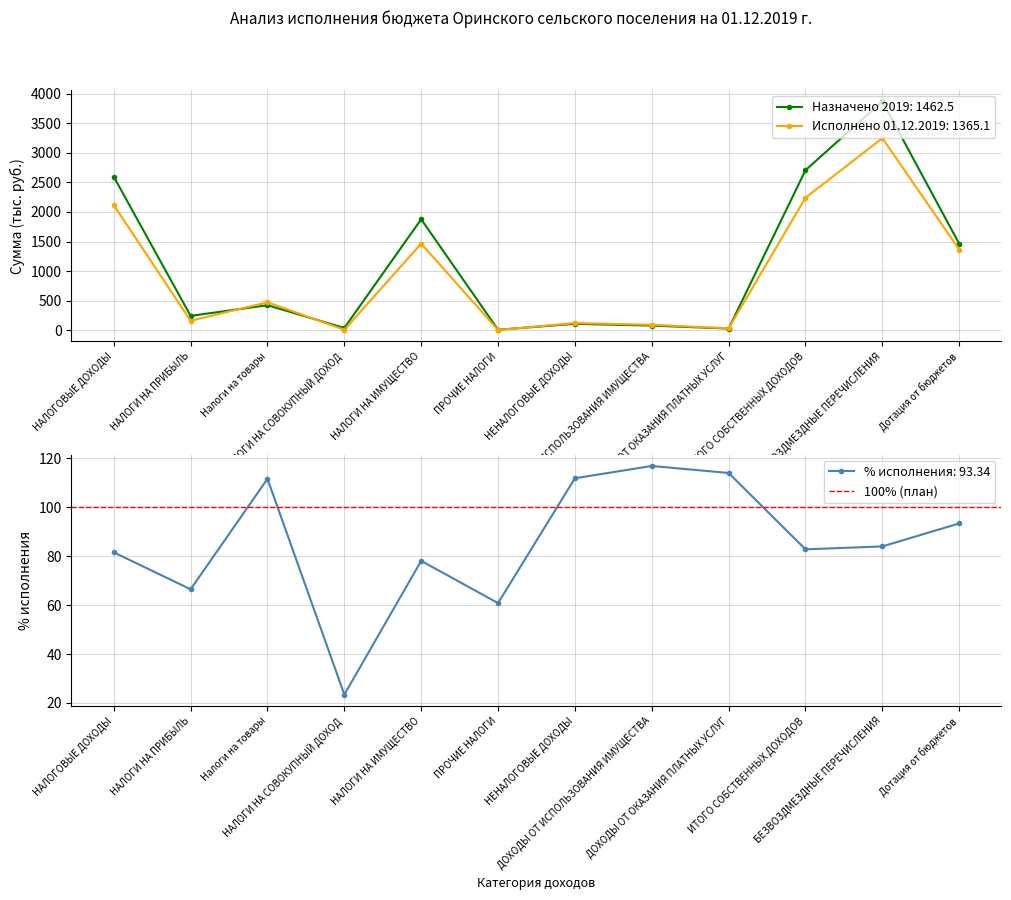

True or false: % исполнения: 93.34 has more than 0 points higher than both neighbors.

True